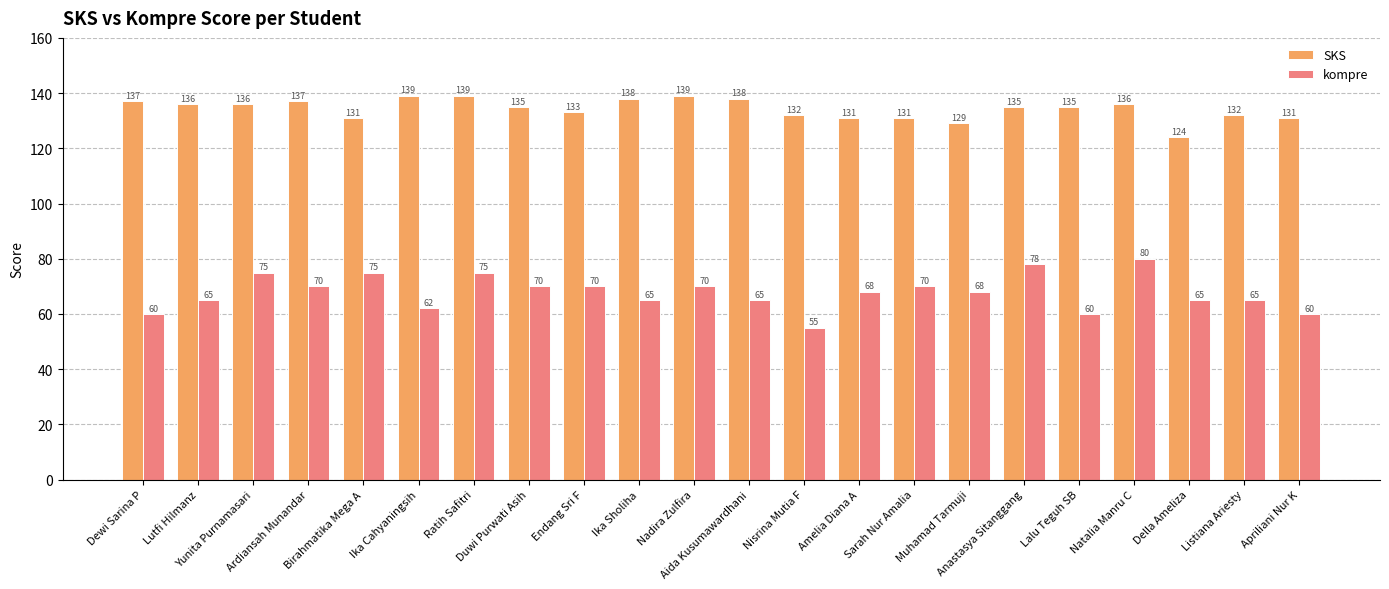

What is the sum of all SKS values?

2954